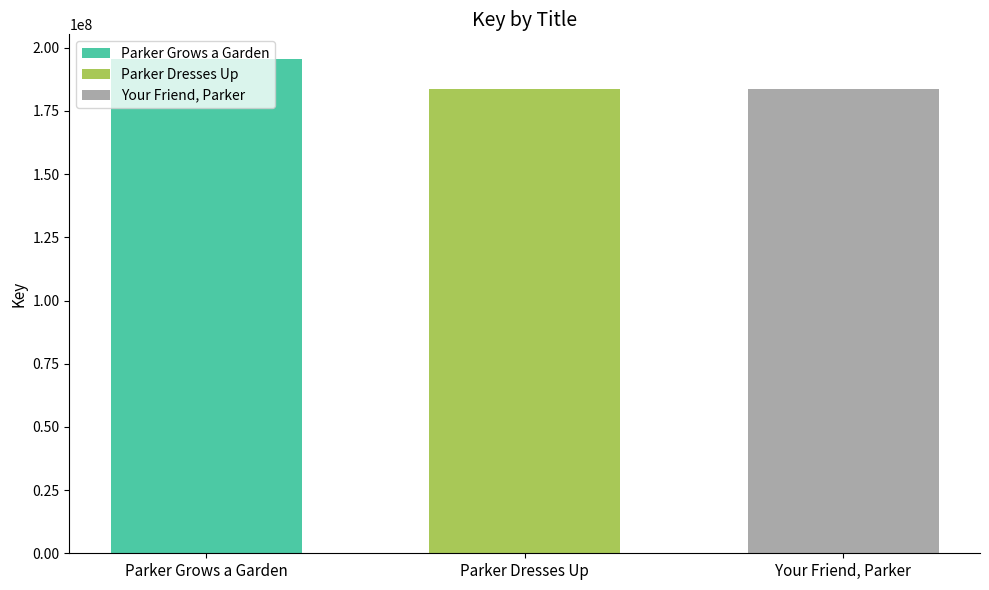

What is the lowest value of the Your Friend, Parker series?

183855516